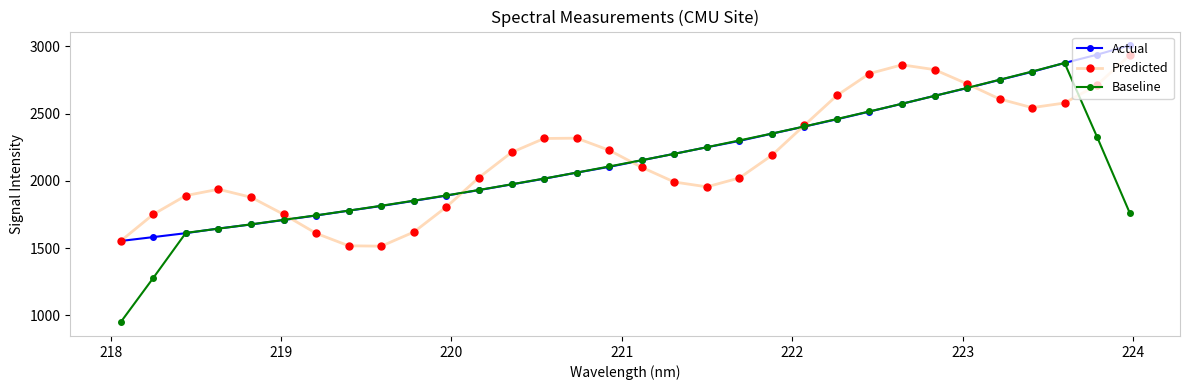

How many interior local peaks does the Predicted series have?

3